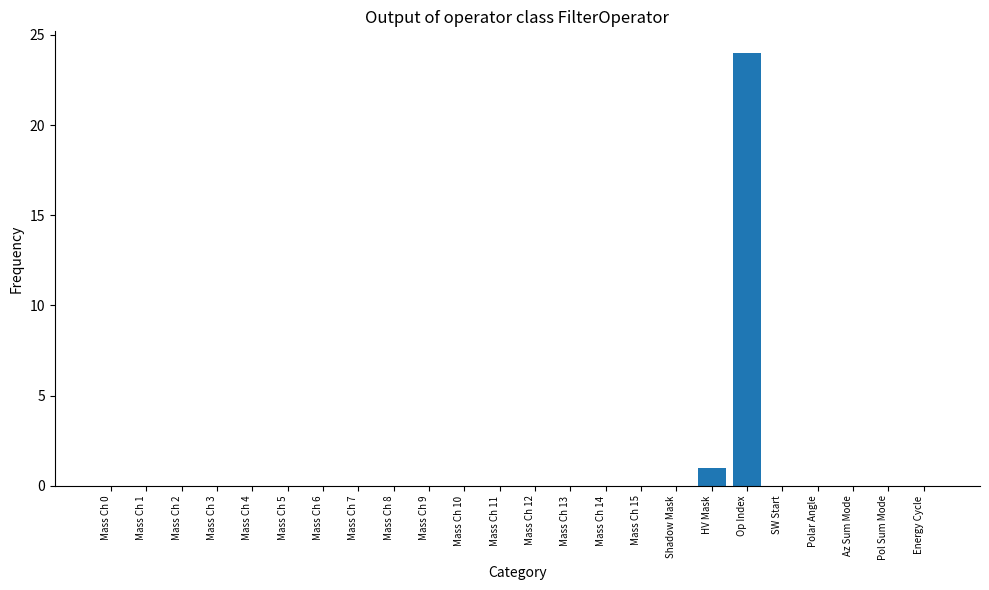

At which category does the chart reach its peak across all series?

Op Index